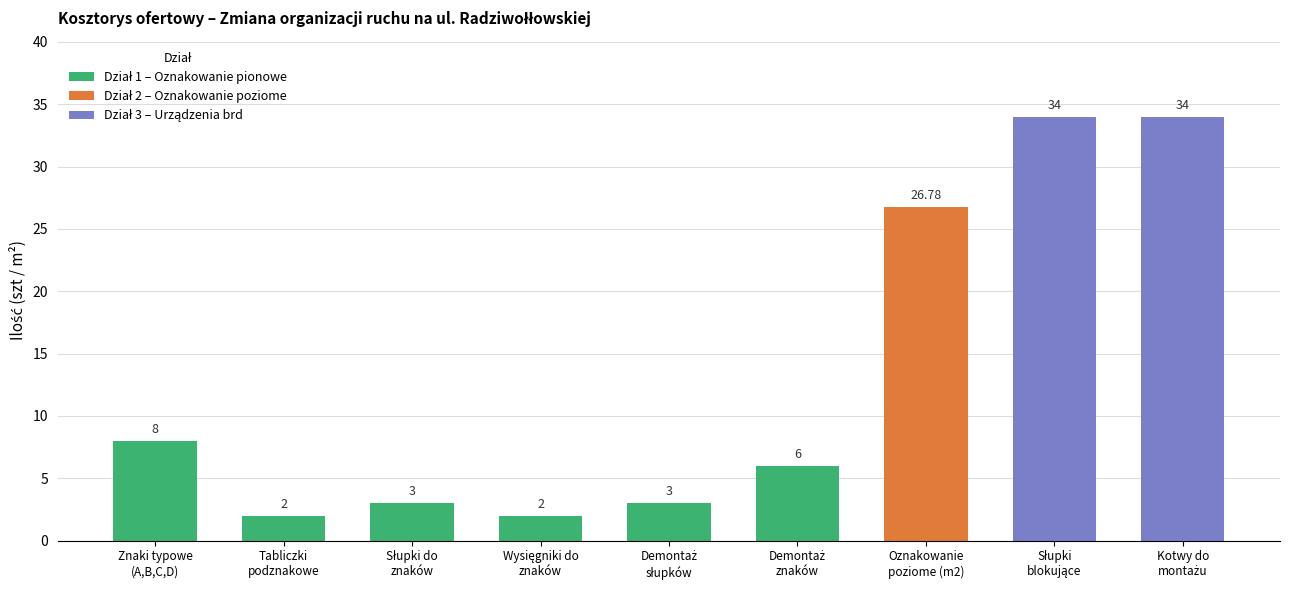

The Ilość (szt/m2) series shows 3.0 at Słupki do
znaków. True or false?

True